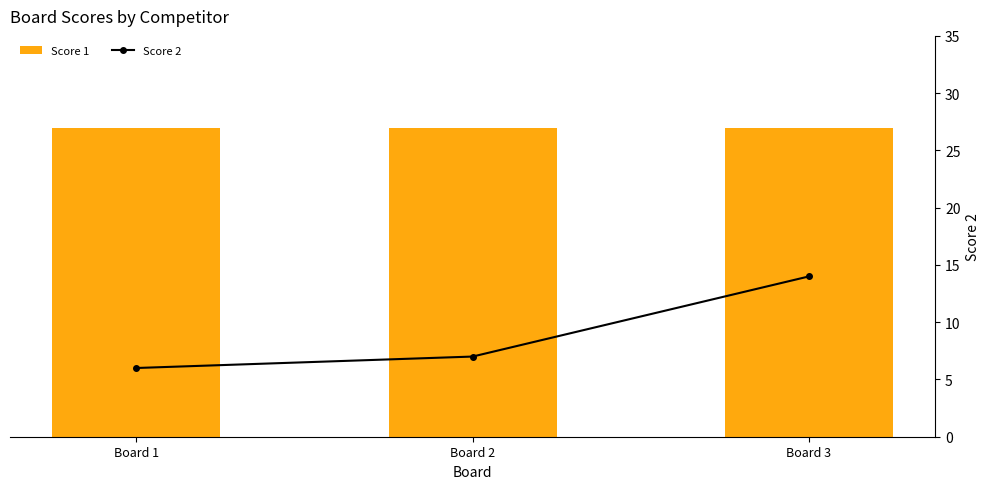

How many series are shown in this chart?

2